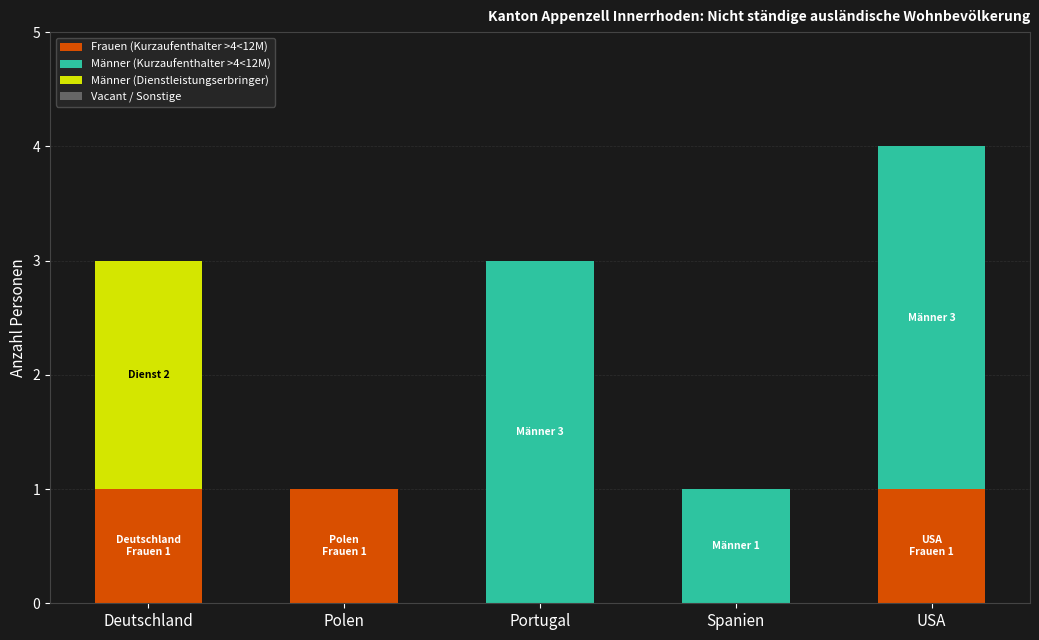

At which category is the sum across all series the highest?

USA